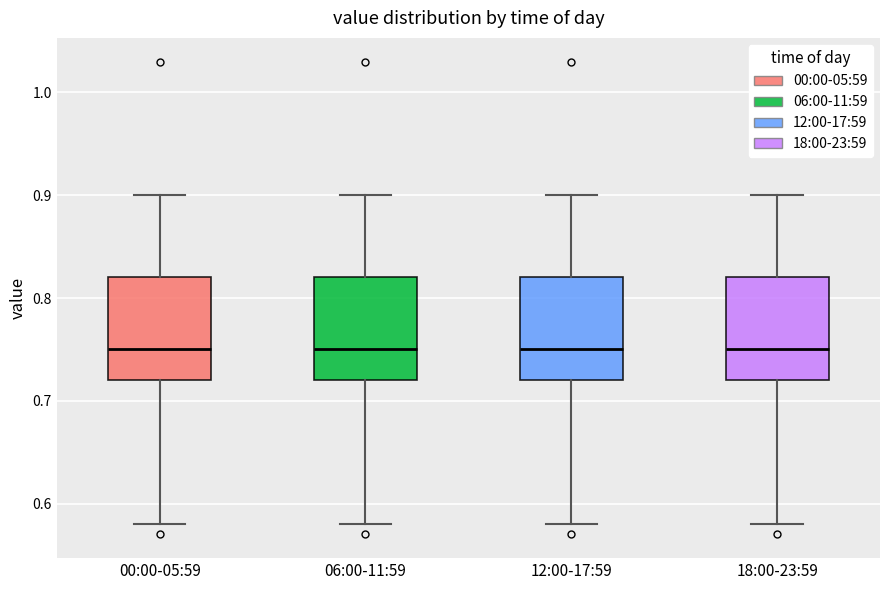

Reading left to right, read every box against the y-axis: the position of its median line, the range the box covers, and the ends of its whiskers. The values are not printed on the chart, so give them approximately, as read against the axis.

00:00-05:59: median 0.75, box 0.72 to 0.82, whiskers 0.58 to 0.90
06:00-11:59: median 0.75, box 0.72 to 0.82, whiskers 0.58 to 0.90
12:00-17:59: median 0.75, box 0.72 to 0.82, whiskers 0.58 to 0.90
18:00-23:59: median 0.75, box 0.72 to 0.82, whiskers 0.58 to 0.90